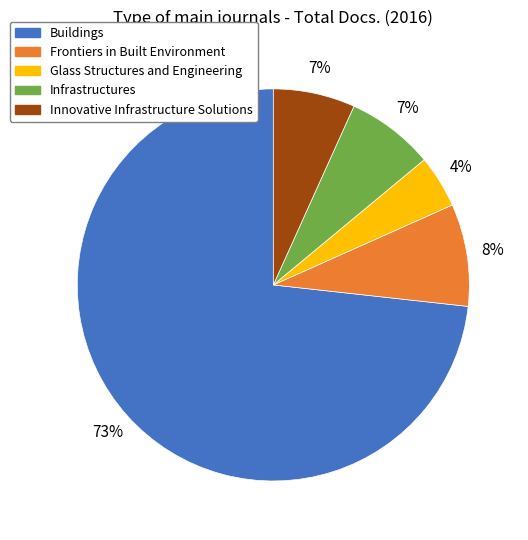

Which slice represents more than half of the pie?

Buildings